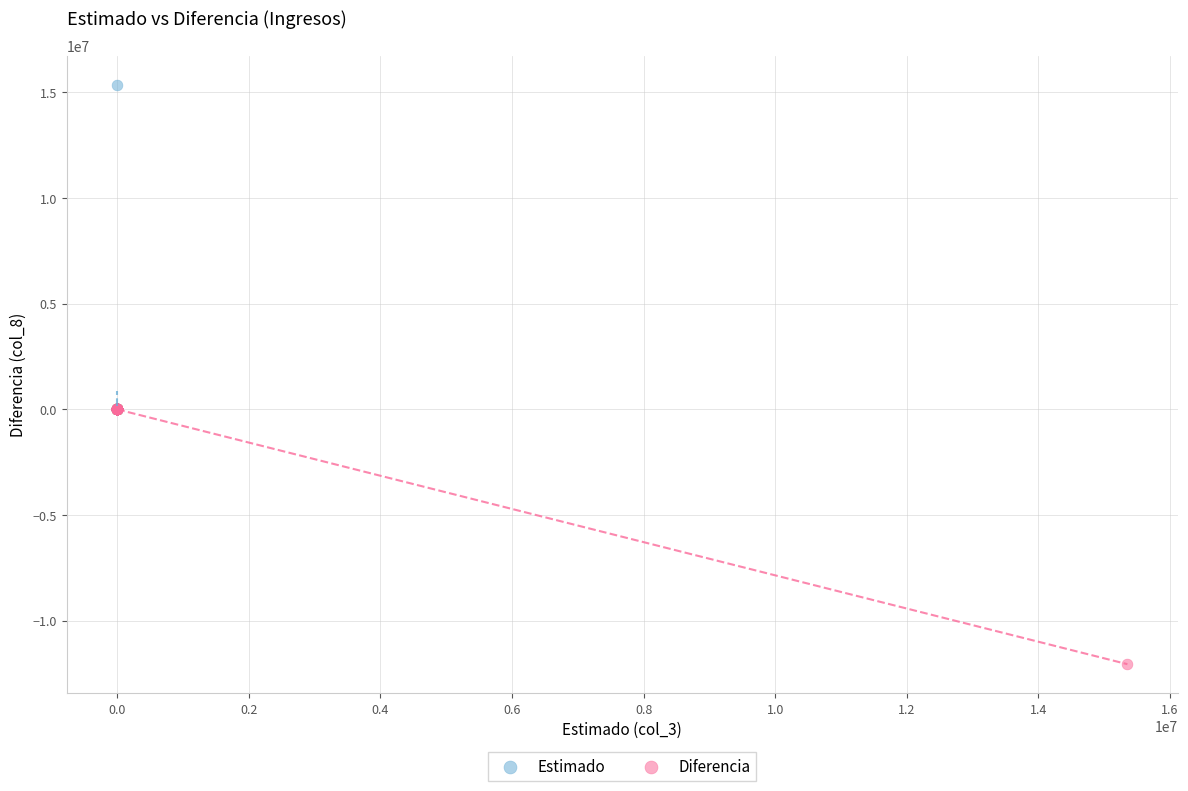

Which series contains the highest Y value?

Estimado